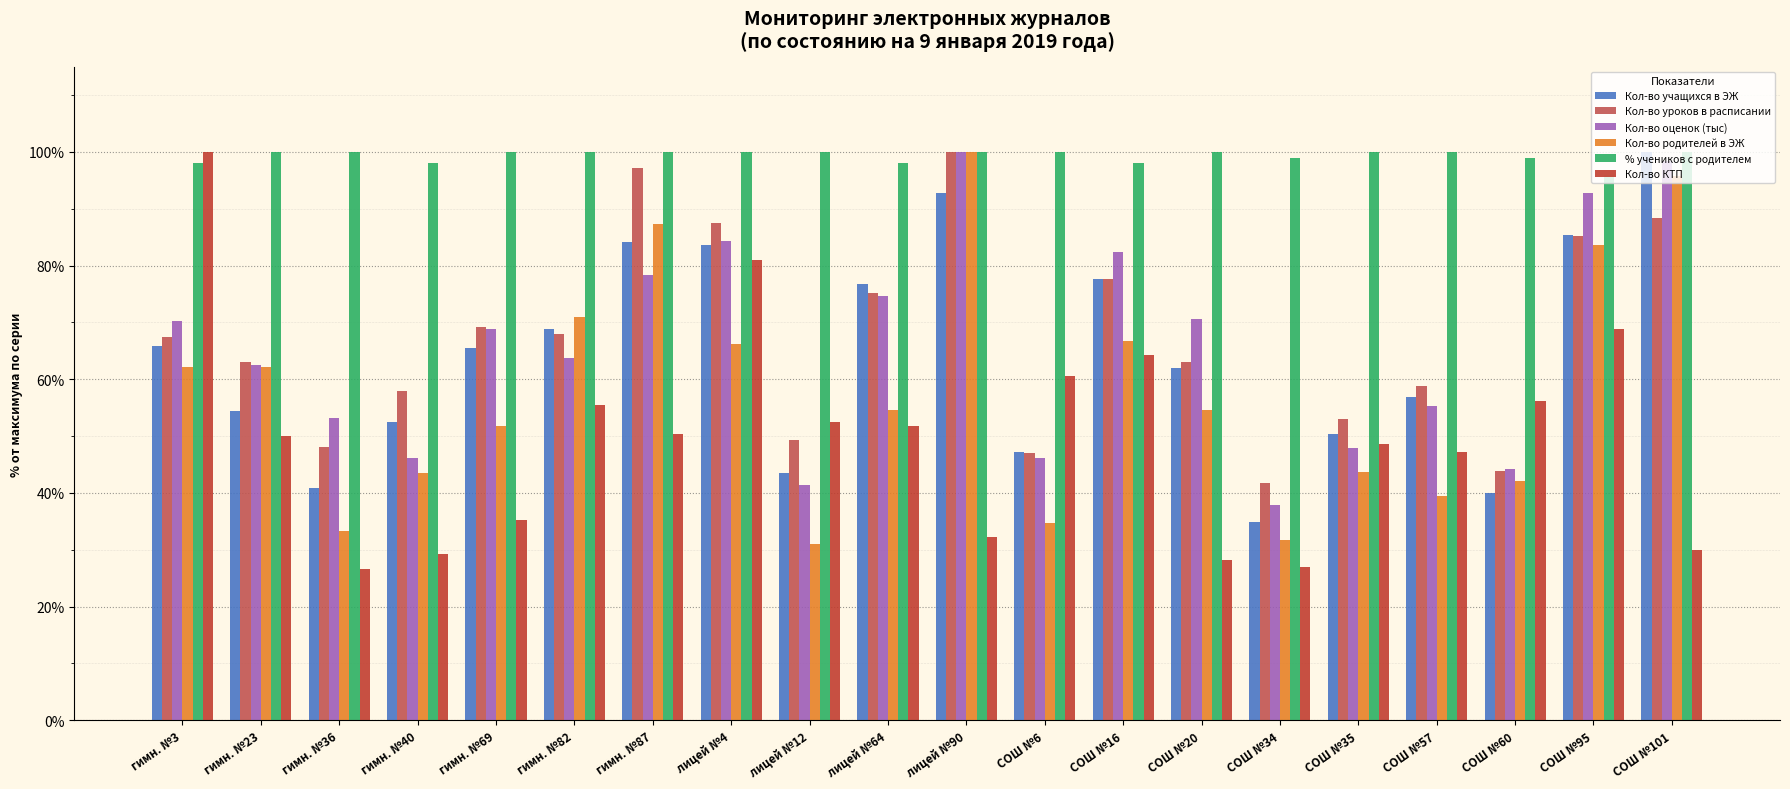

Which category has the highest value in the Кол-во учащихся в ЭЖ series?

СОШ №101